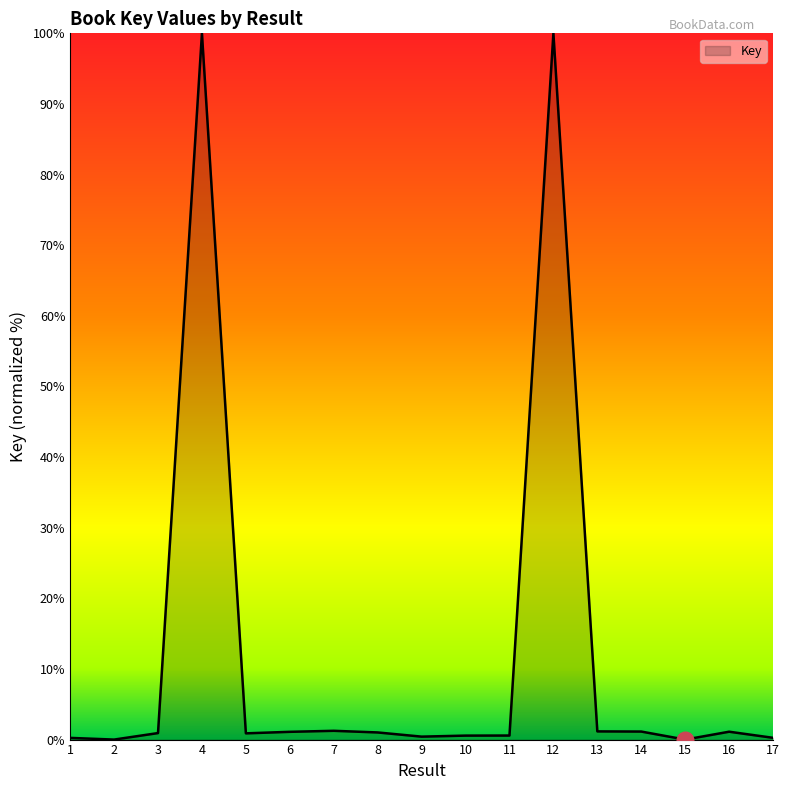

True or false: the data shows 22.6 at 4.

False